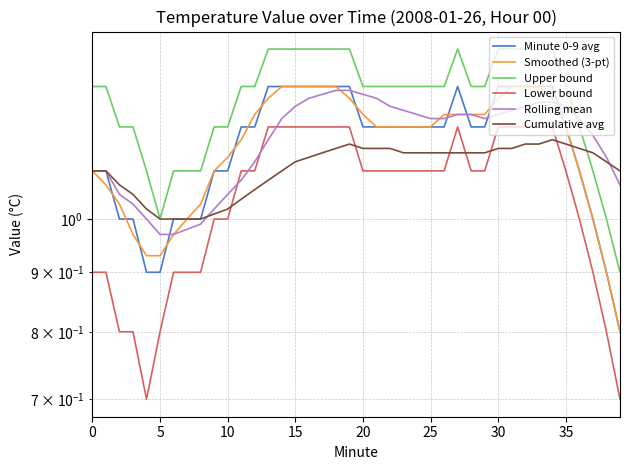

How many distinct data groups are displayed?

6